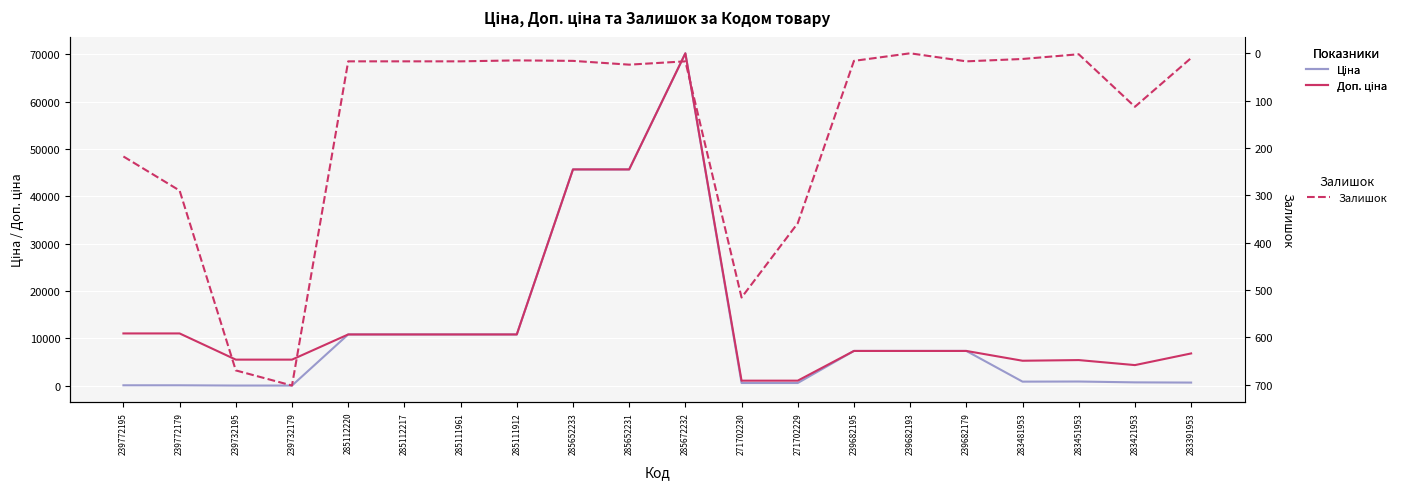

Which series has the largest total across all categories?

Доп. ціна